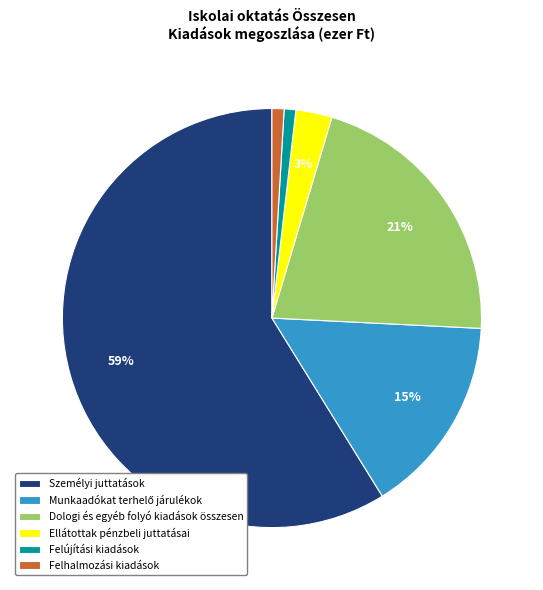

Between Személyi juttatások and Ellátottak pénzbeli juttatásai, which is larger?

Személyi juttatások